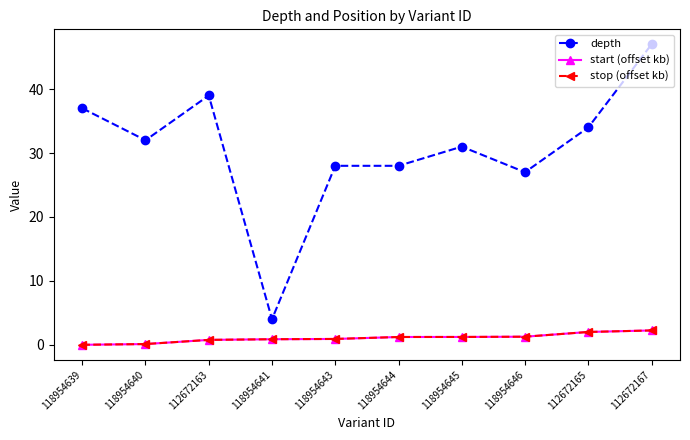

What is the value of the depth point at the 6th from the left?

28.0